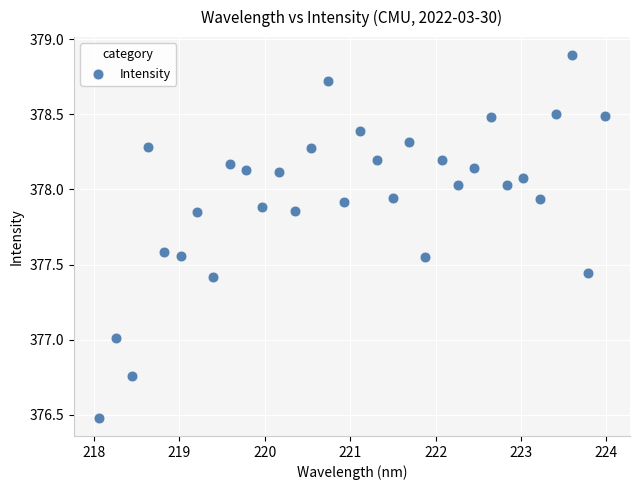

What is the range of Y values (max minus min)?

2.4